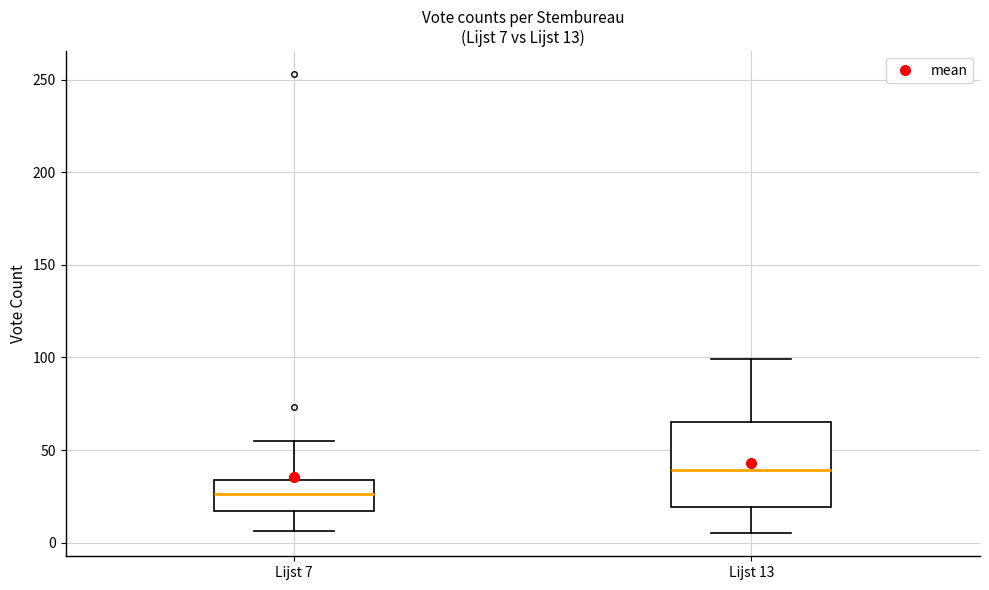

Comparing the boxes themselves (not the whiskers), which one is the tallest?

Lijst 13